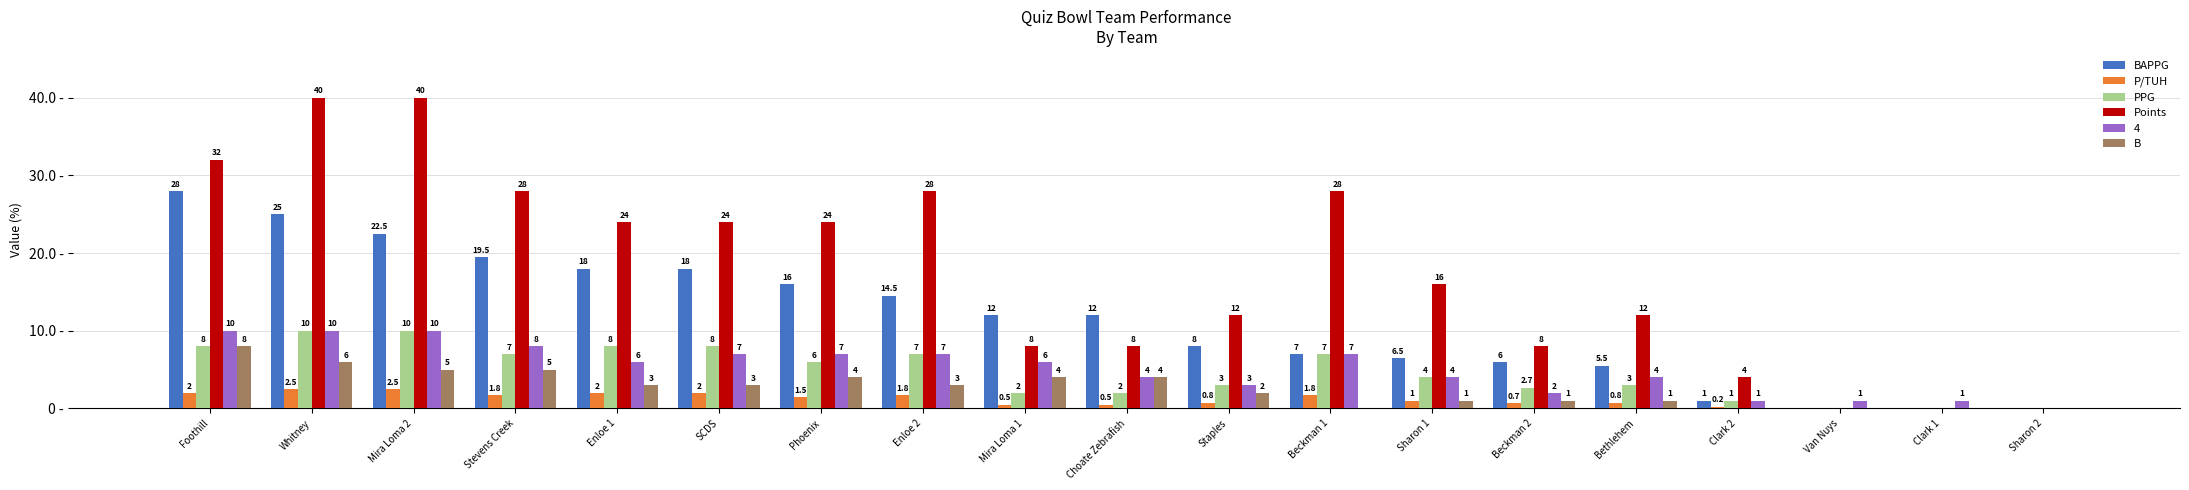

Which category has the highest value in the B series?

Foothill